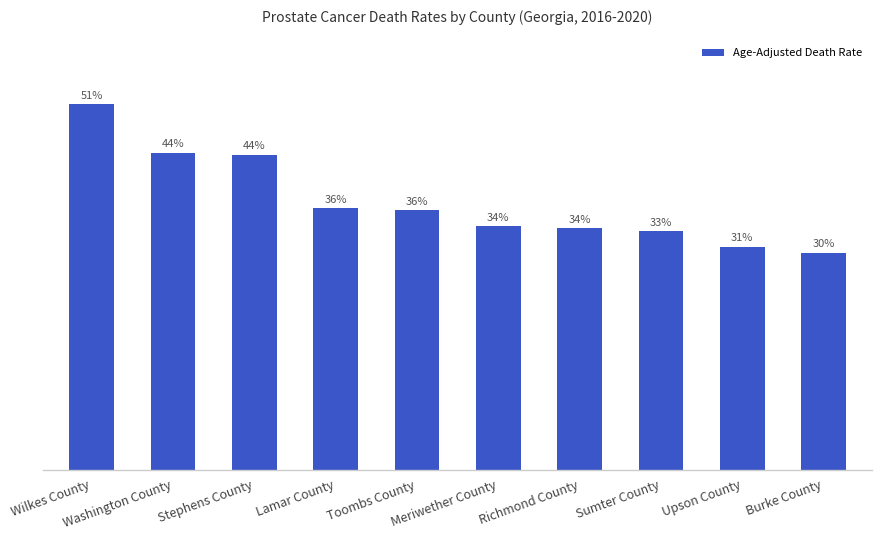

Rank the categories by value from highest to lowest.

Wilkes County, Washington County, Stephens County, Lamar County, Toombs County, Meriwether County, Richmond County, Sumter County, Upson County, Burke County